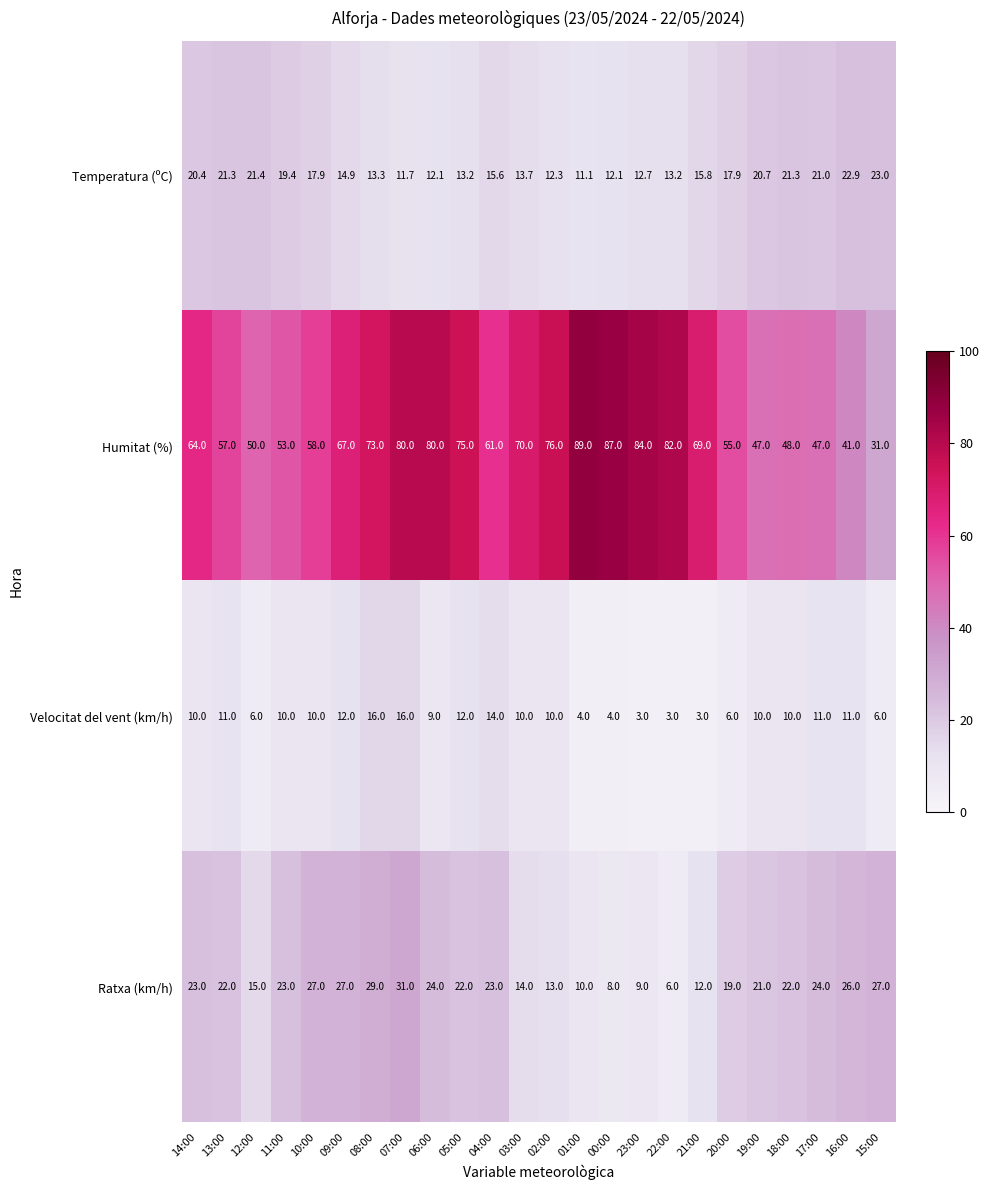

At which category is the sum across all series the highest?

07:00